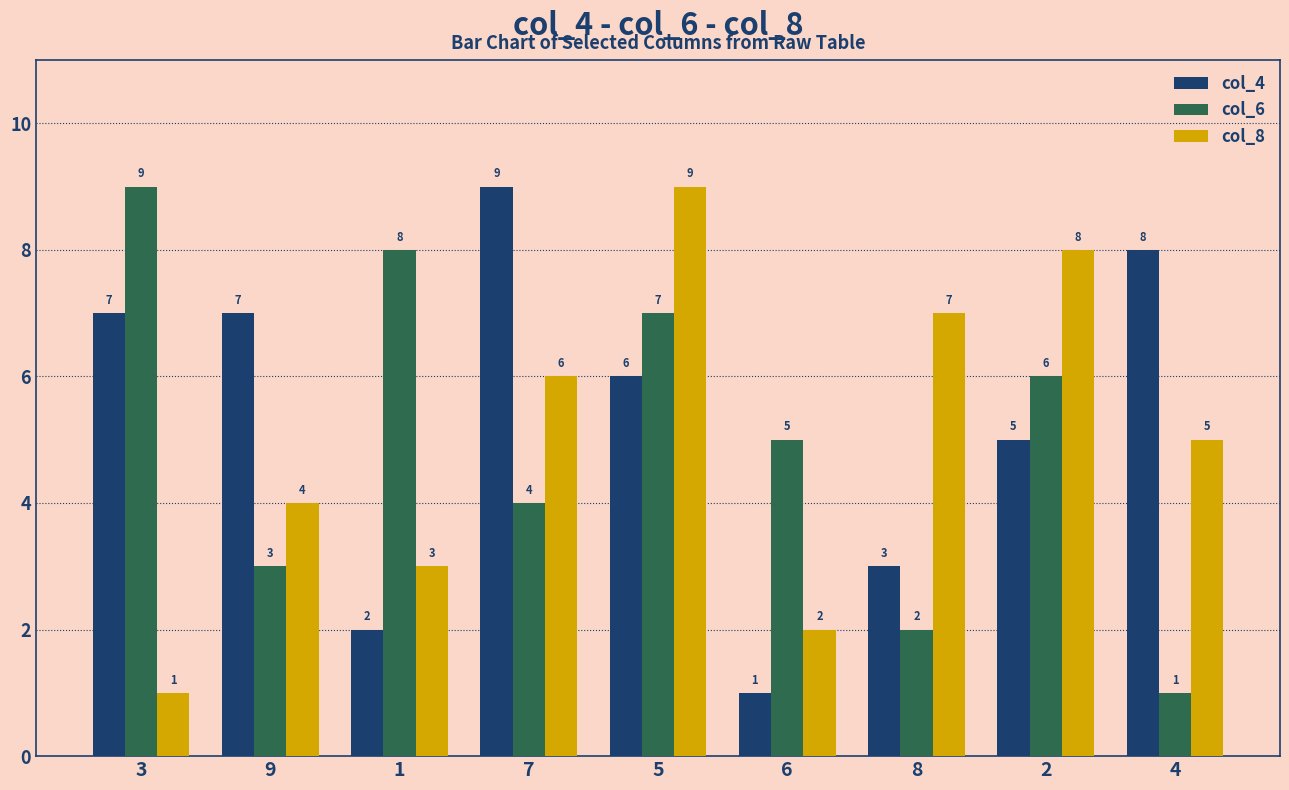

How many bars are there in each group?

3